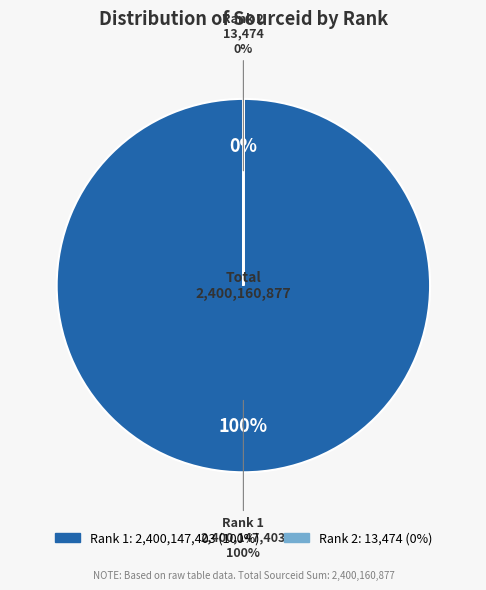

How many slices are in this pie chart?

2